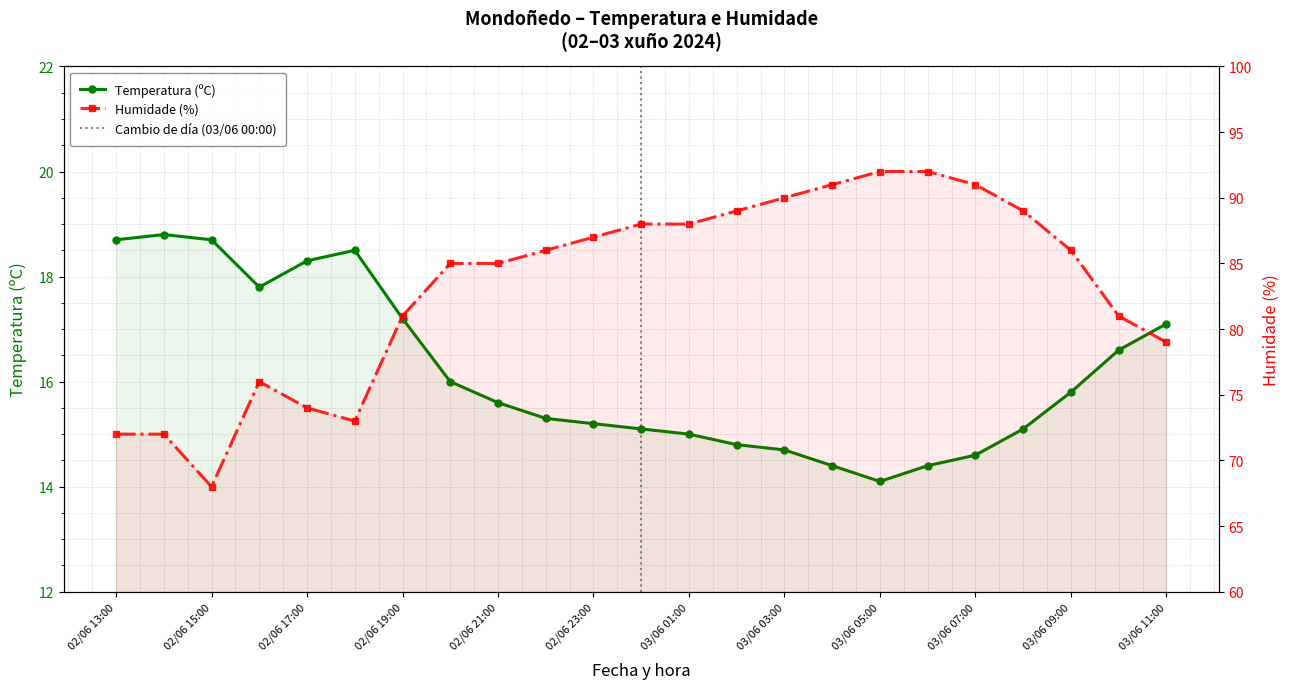

Which series has the largest range (max minus min)?

Humidade (%)